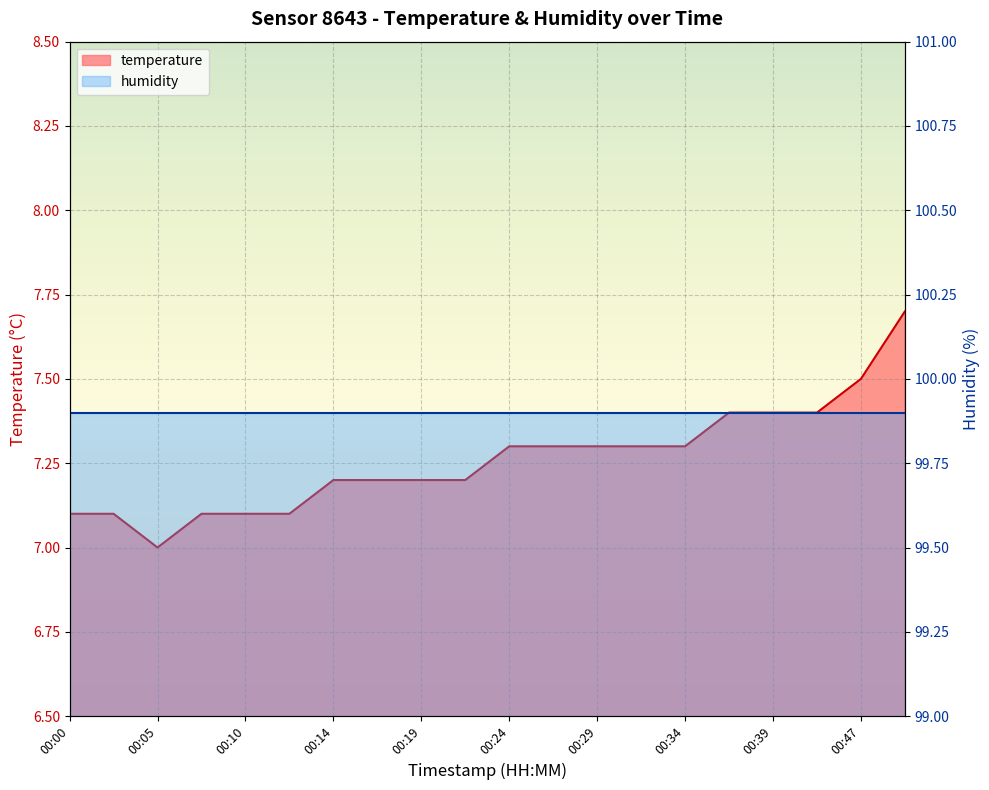

What is the value of the 20th point from the left?

7.7